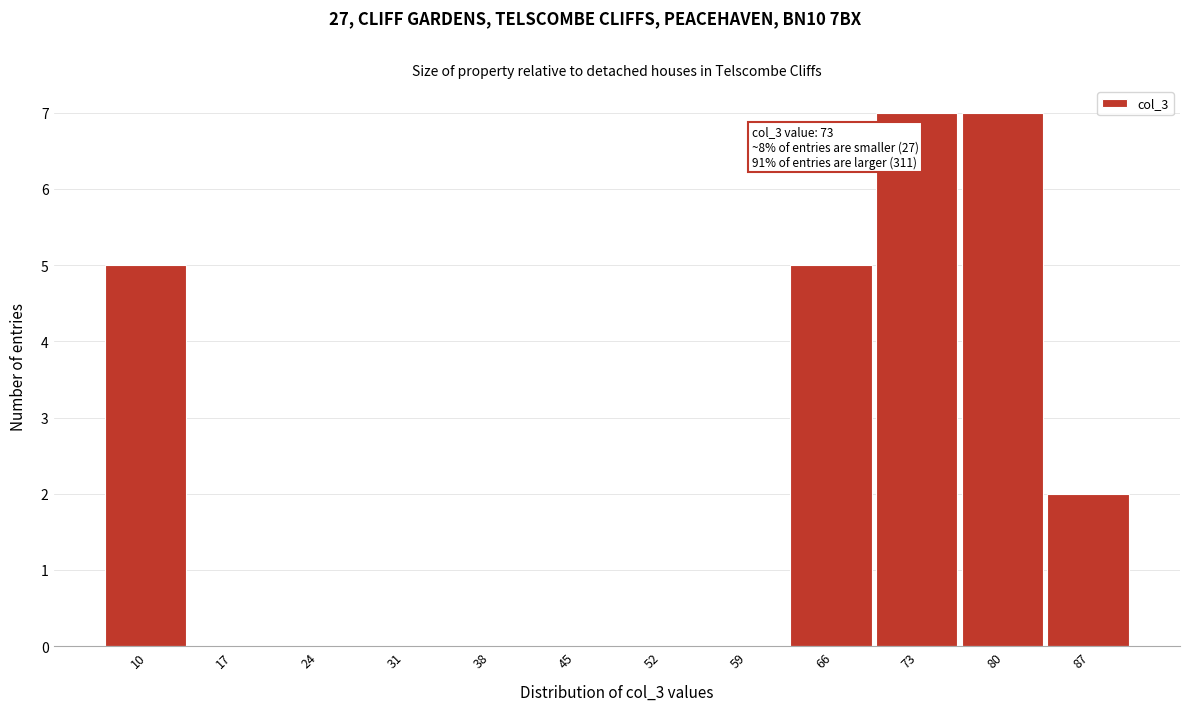

Reading right to left, what are all the values shown in this chart?

87=2	80=7	73=7	66=5	59=0	52=0	45=0	38=0	31=0	24=0	17=0	10=5